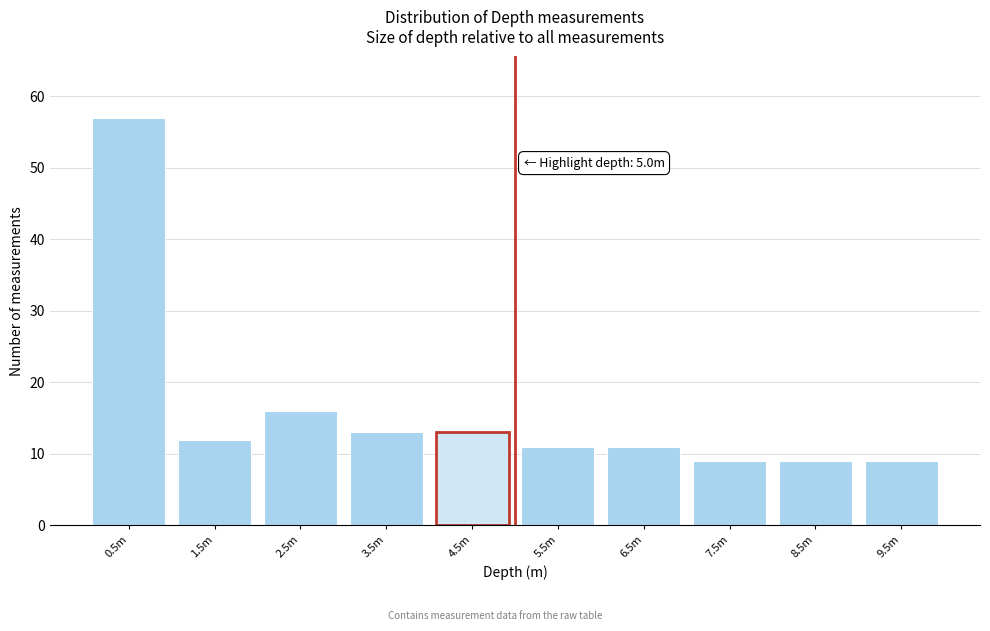

Reading left to right, list all the values displayed in this chart.

57	12	16	13	13	11	11	9	9	9